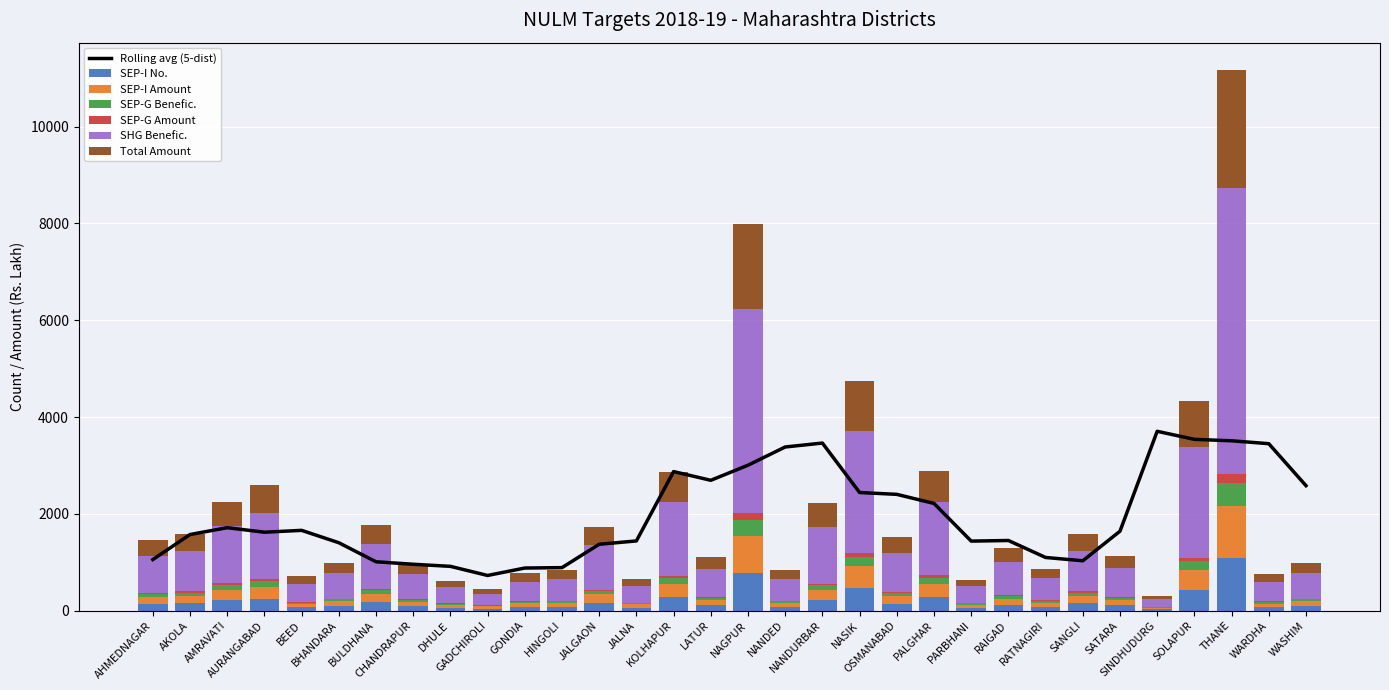

The SEP-G Amount series shows 49 at PALGHAR. True or false?

True